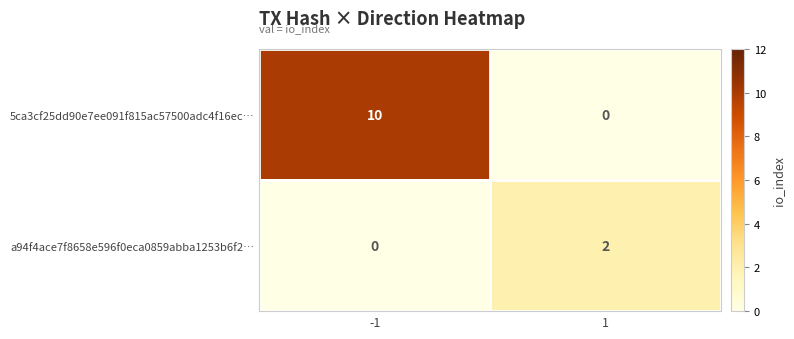

What is the greatest value displayed?

10